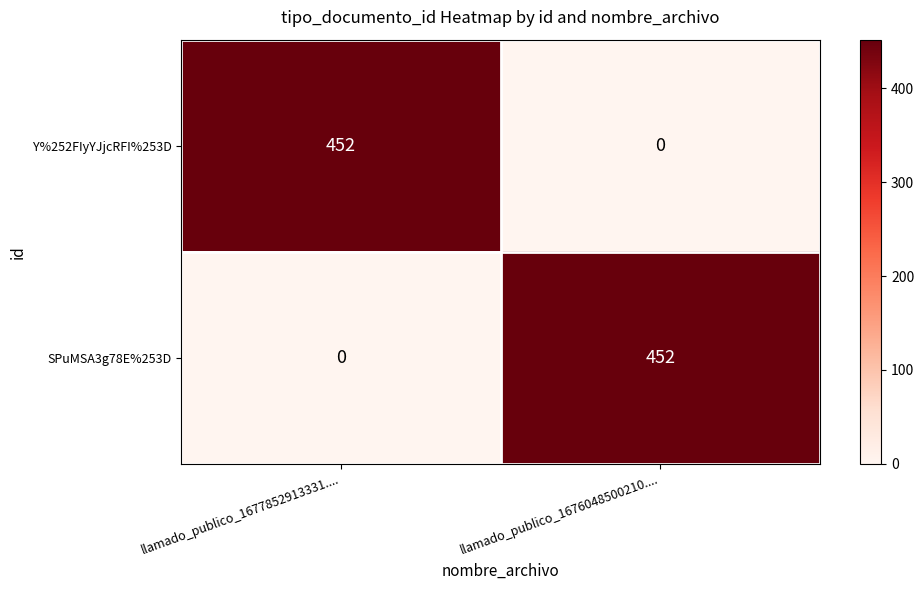

What is the approximate value of Y%252FIyYJjcRFI%253D at llamado_publico_1677852913331...., to the nearest 10?

450